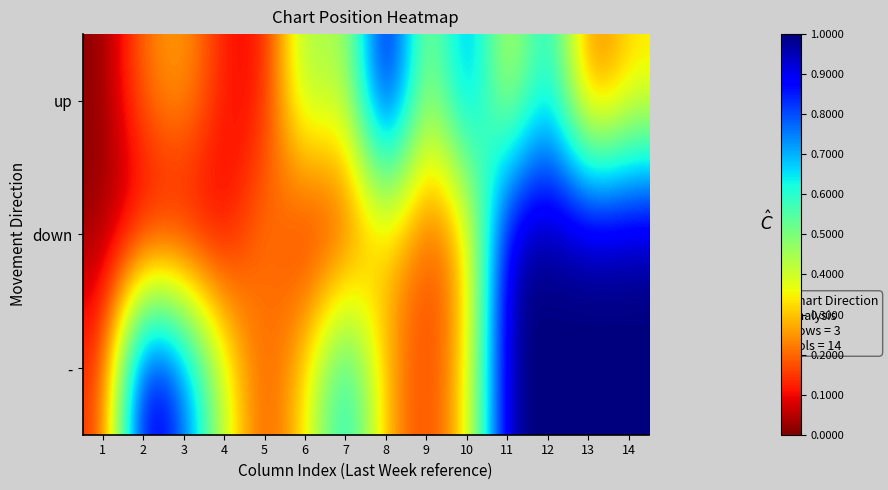

At how many categories does at least one series exceed 0?

14